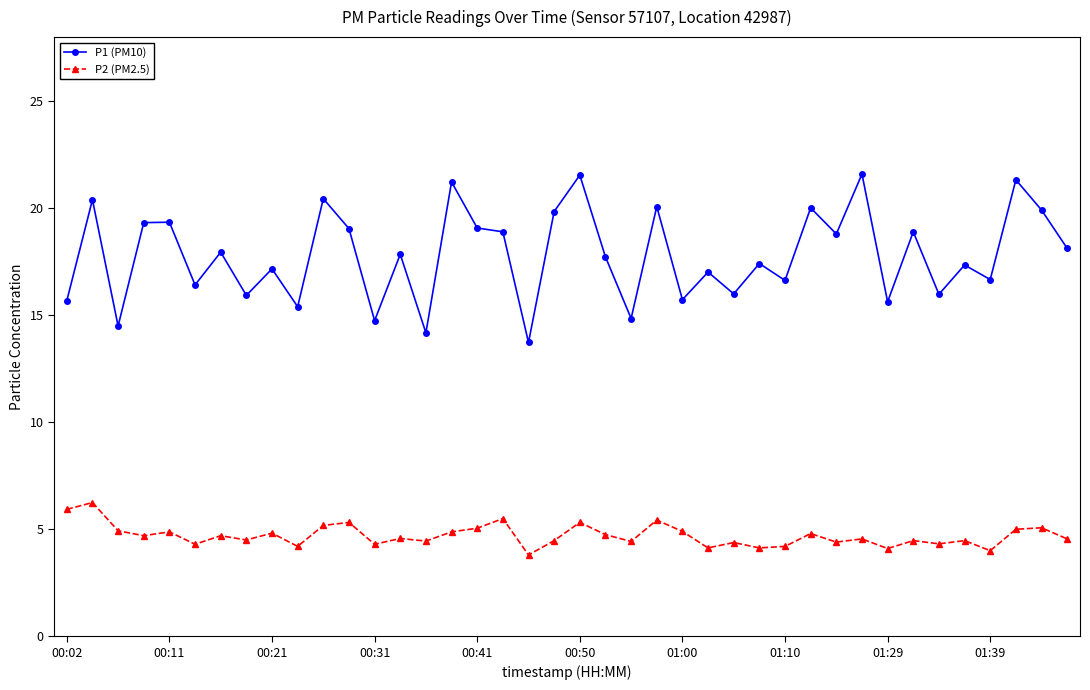

What is the maximum value shown in the chart?

21.6